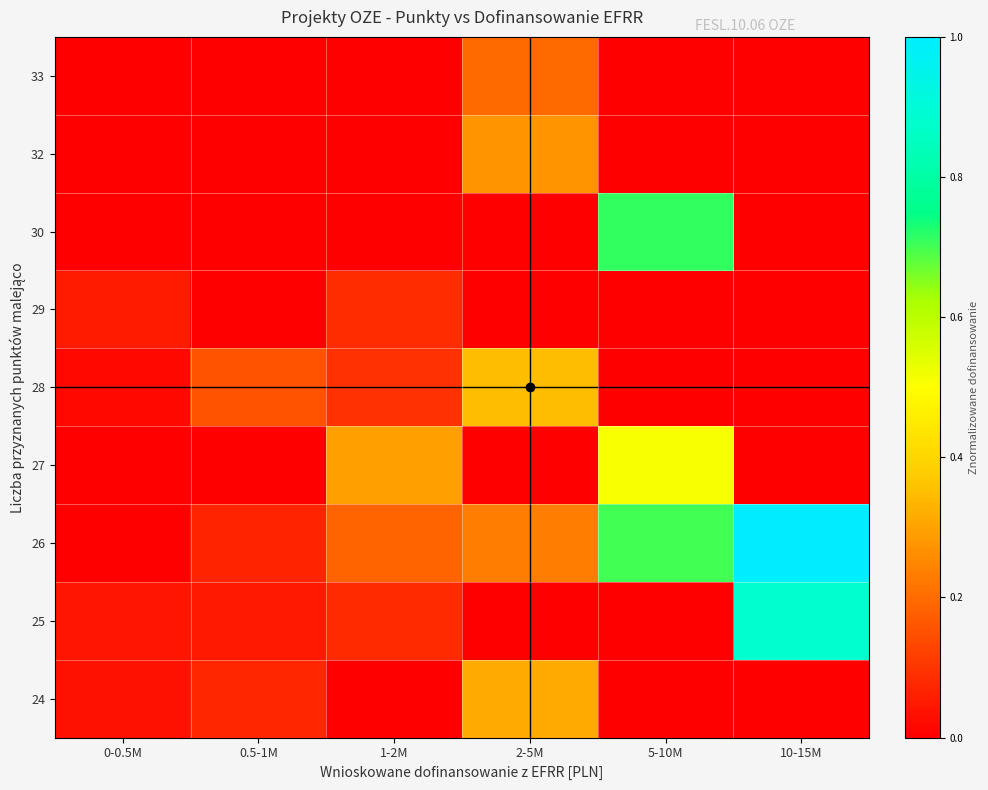

Which has a higher value, 0.5-1M or 2-5M?

2-5M